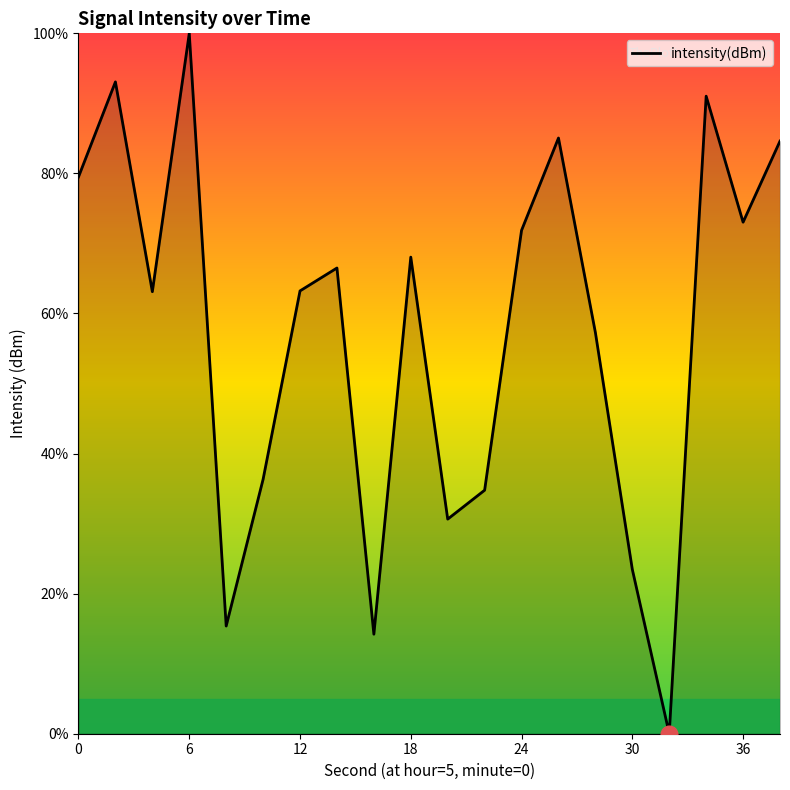

What is the greatest value displayed?

100.0